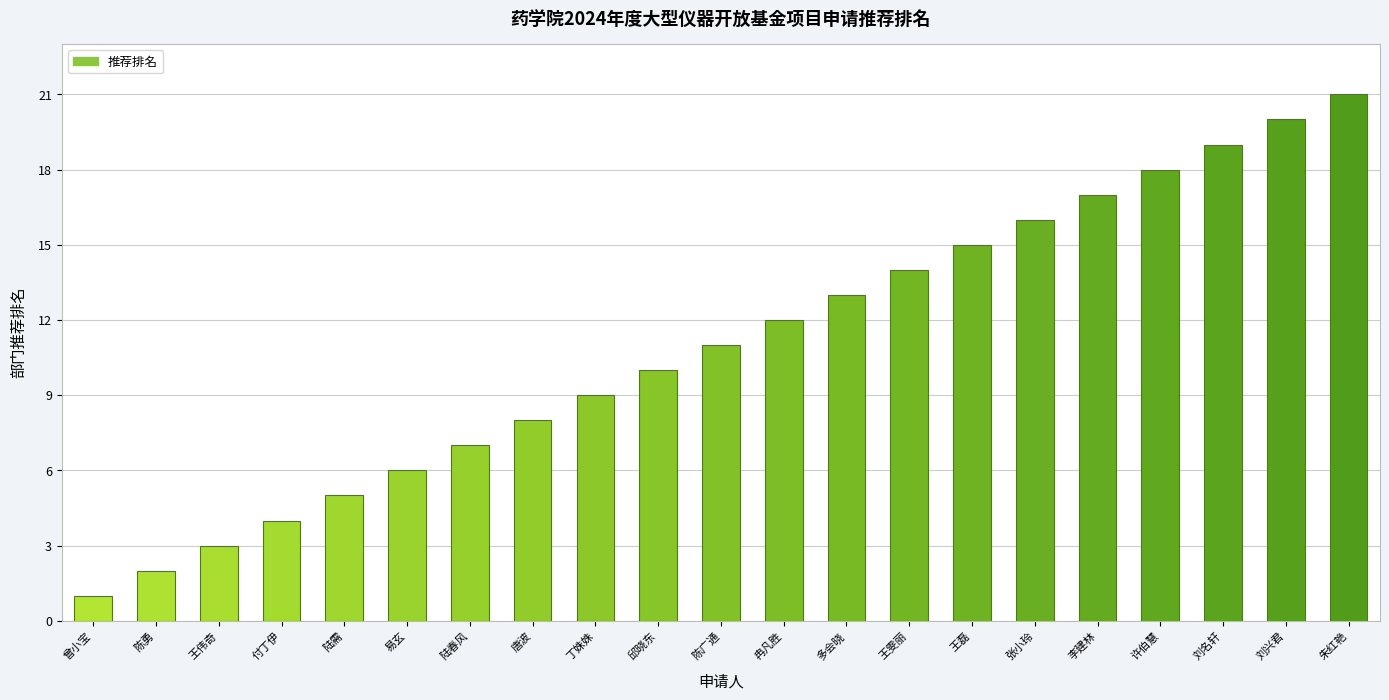

The value at 刘名轩 is 10. True or false?

False